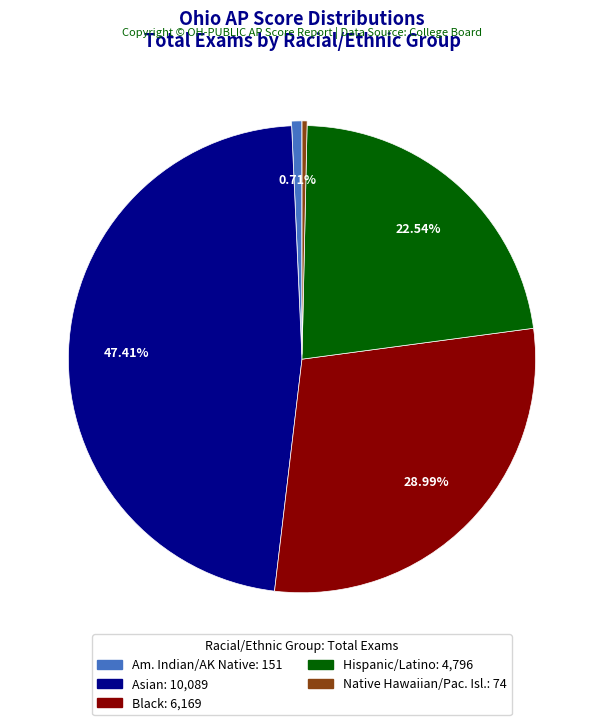

Is there a majority slice in this chart?

No